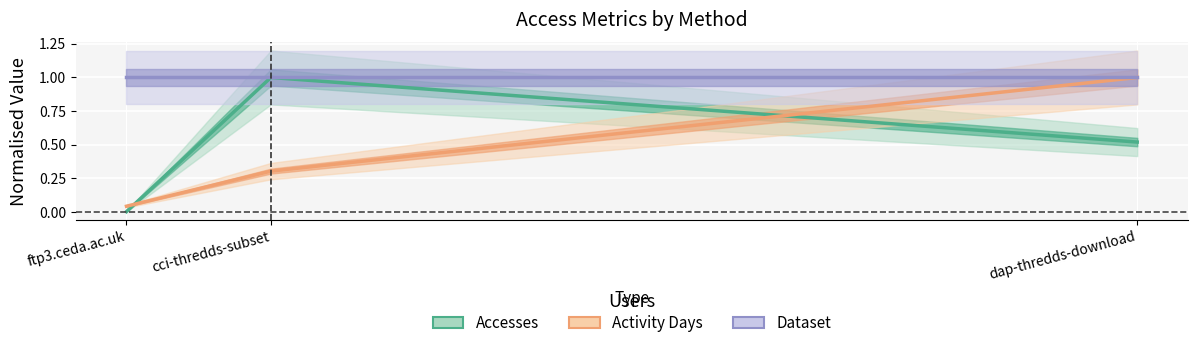

Reading left to right, transcribe all the data shown in this chart.

Accesses: ftp3.ceda.ac.uk=0.0	cci-thredds-subset=1.0	dap-thredds-download=0.5
Activity Days: ftp3.ceda.ac.uk=0.0	cci-thredds-subset=0.3	dap-thredds-download=1.0
Dataset: ftp3.ceda.ac.uk=1.0	cci-thredds-subset=1.0	dap-thredds-download=1.0